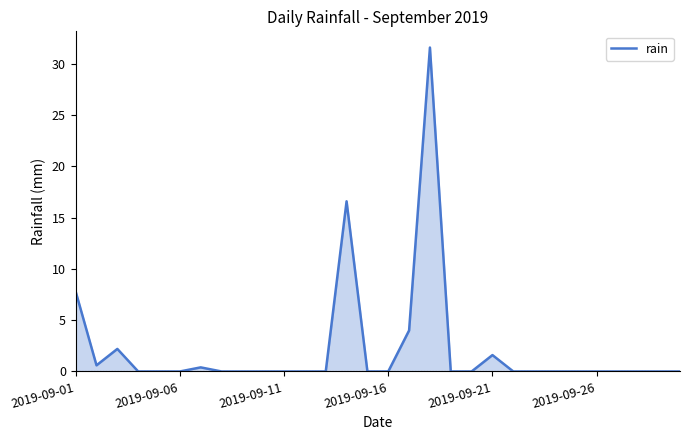

Does the chart display data point markers on the line(s)?

No